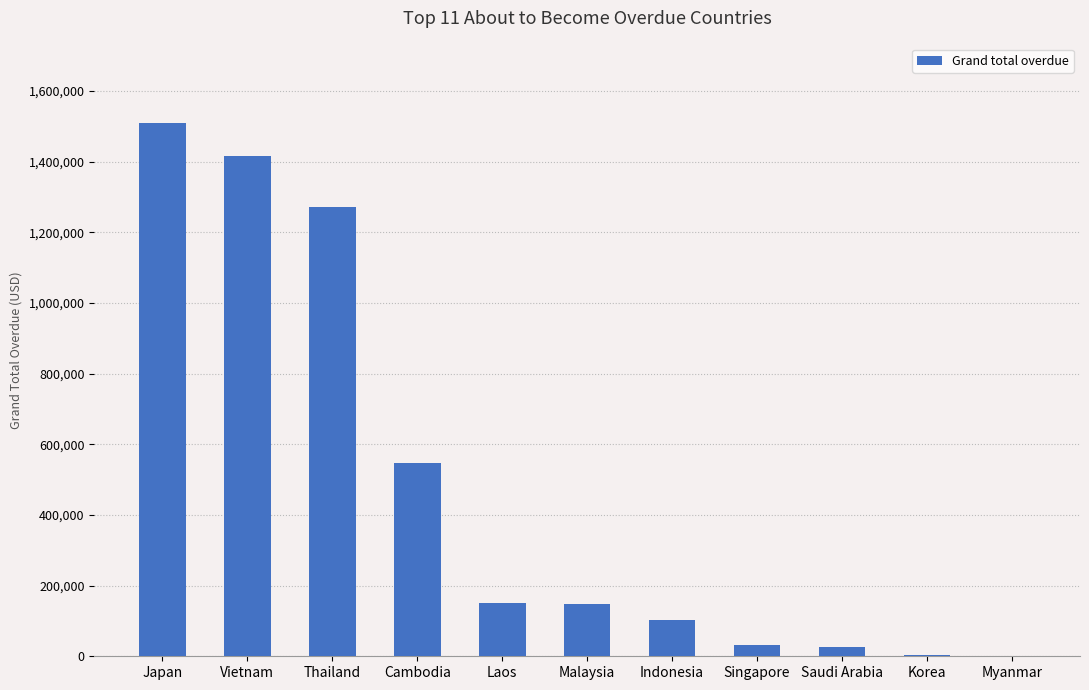

What is the sum of all values?

5201013.6